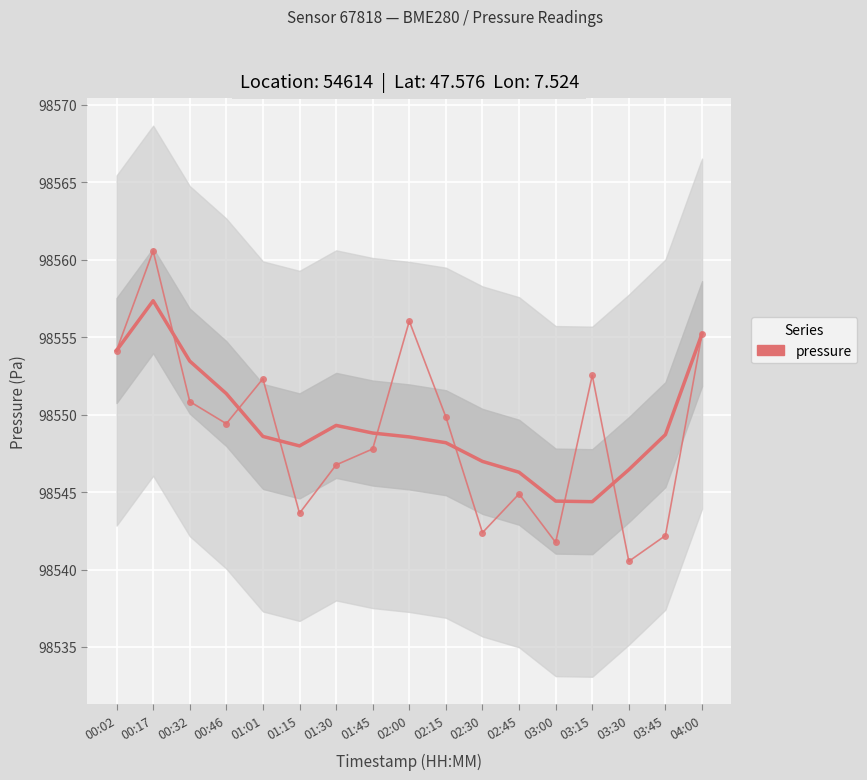

At which label does pressure reach its peak?

00:17